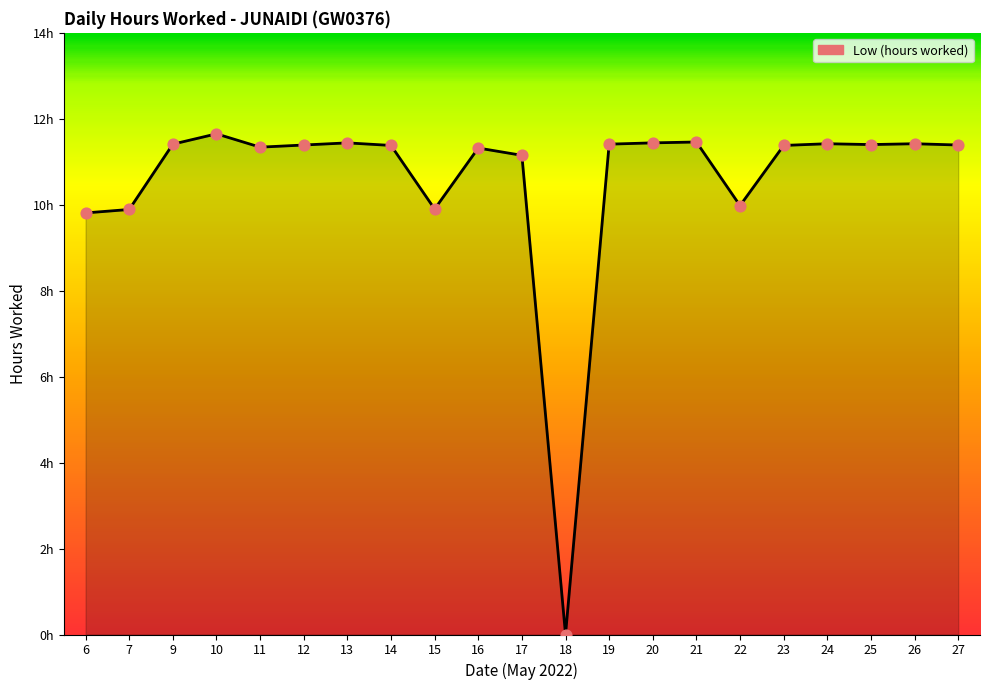

Which has a higher value, 24 or 16?

24